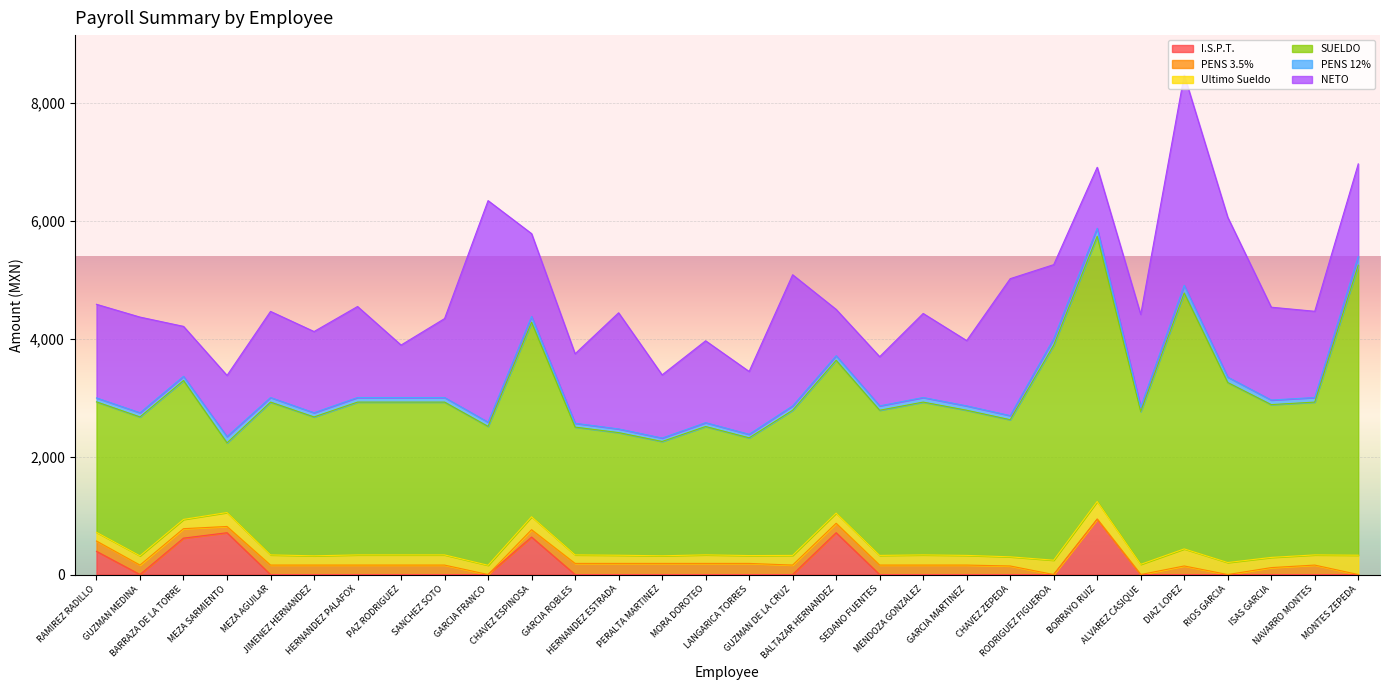

Which series changed the most between RODRIGUEZ FIGUEROA and DIAZ LOPEZ?

NETO